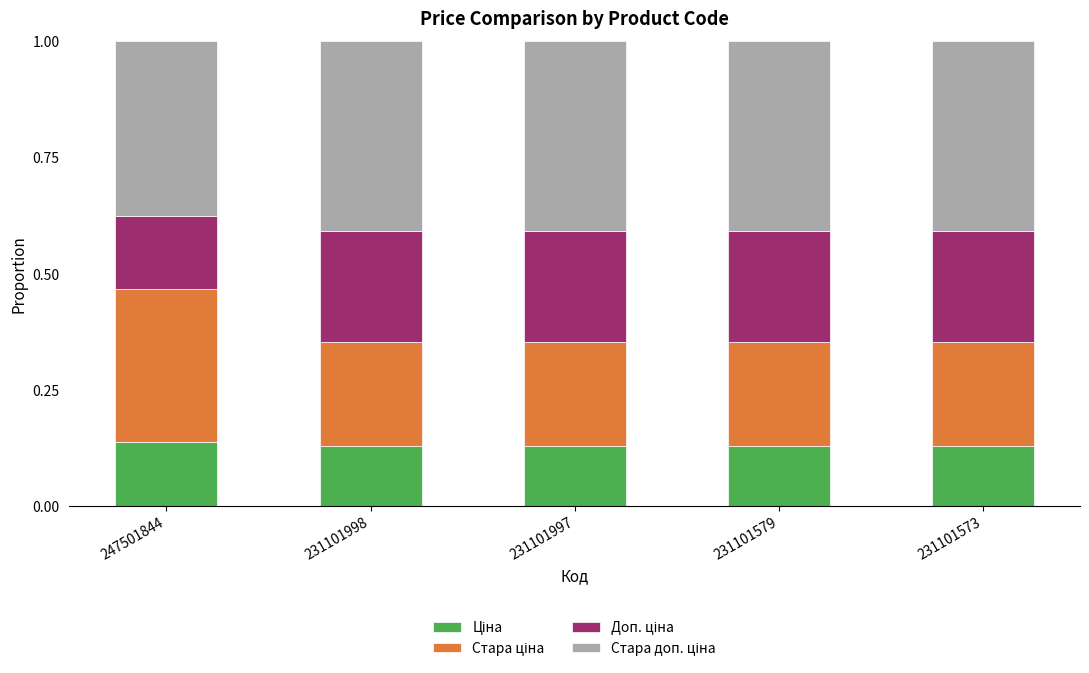

What is the total value across all series at 231101573?

1.0